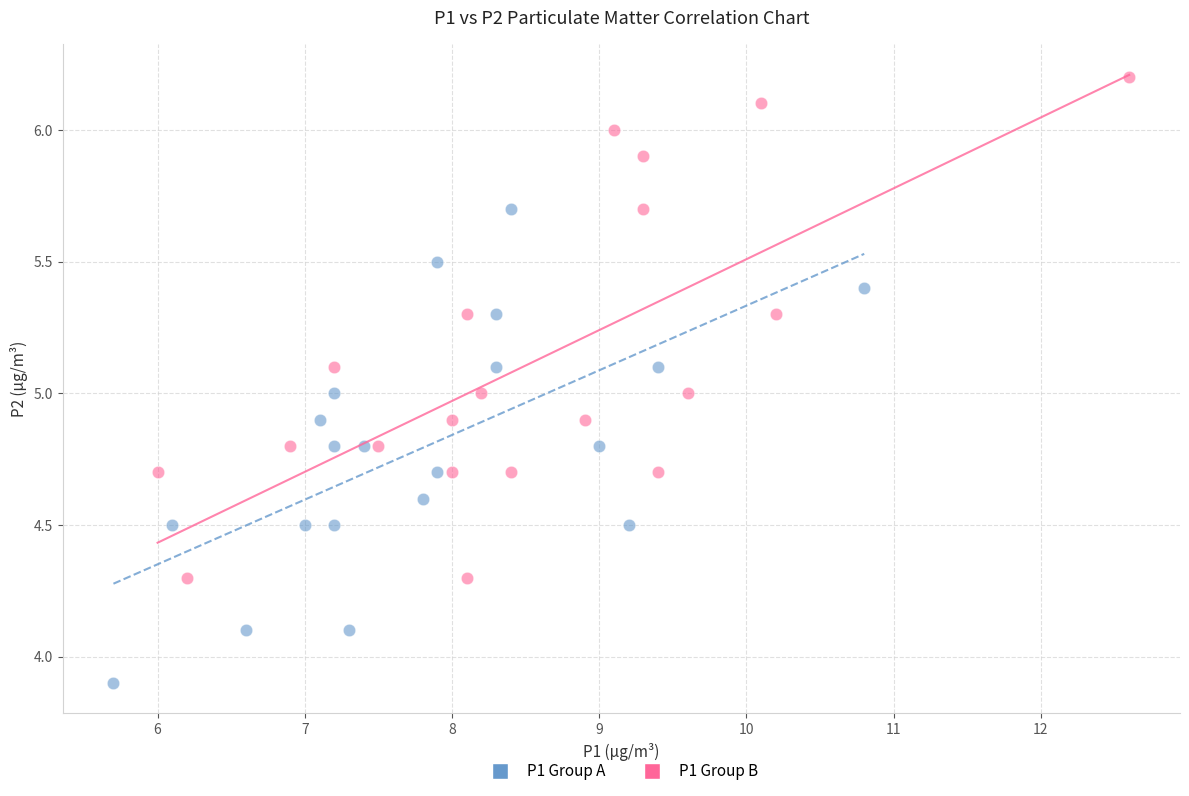

Which series contains the highest Y value?

P1 Group B